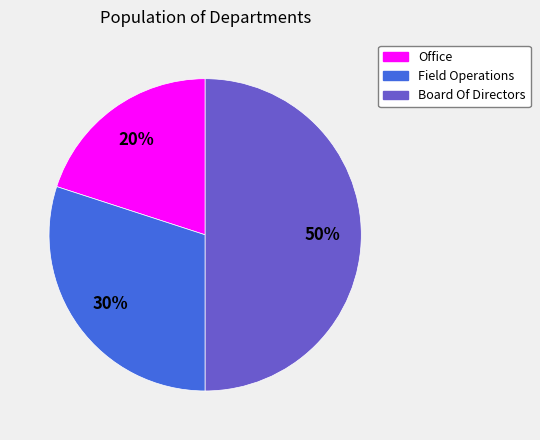

Which slice is the smallest?

Office